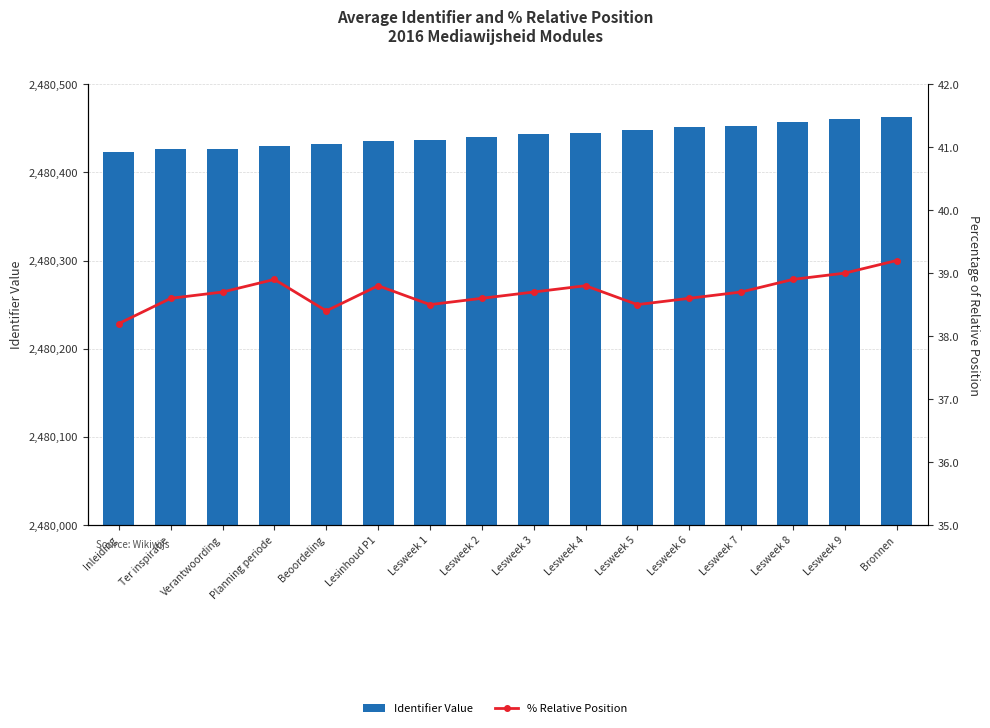

What are all the series names shown in the legend?

Identifier Value, % Relative Position